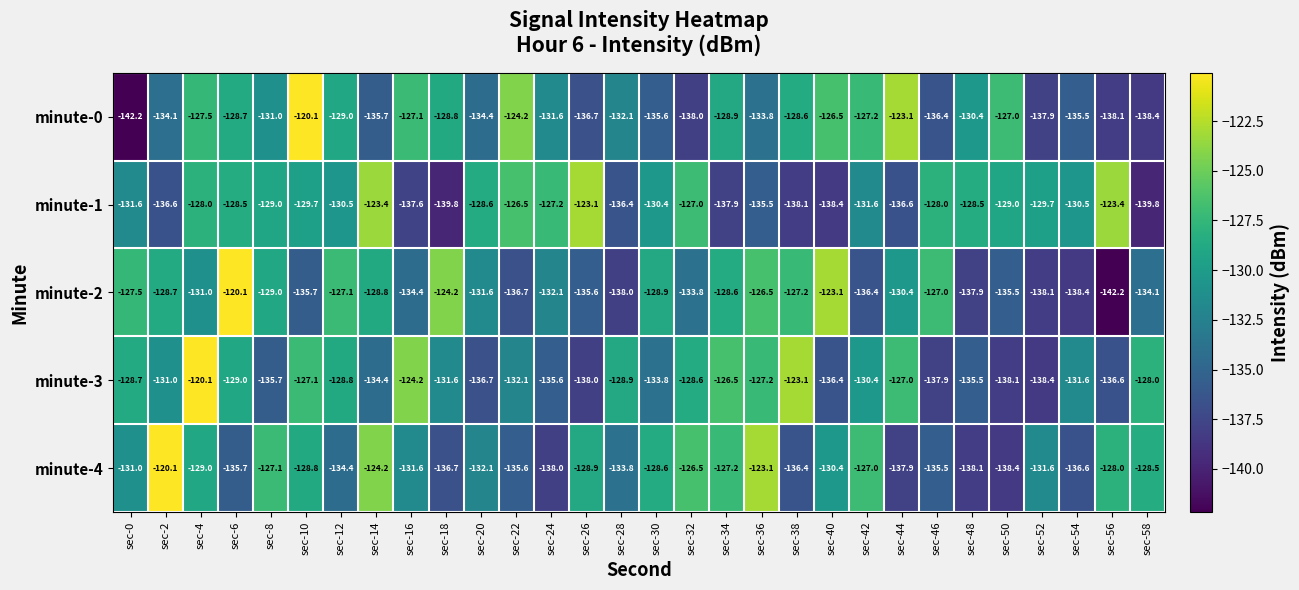

How many categories are shown in the chart?

30